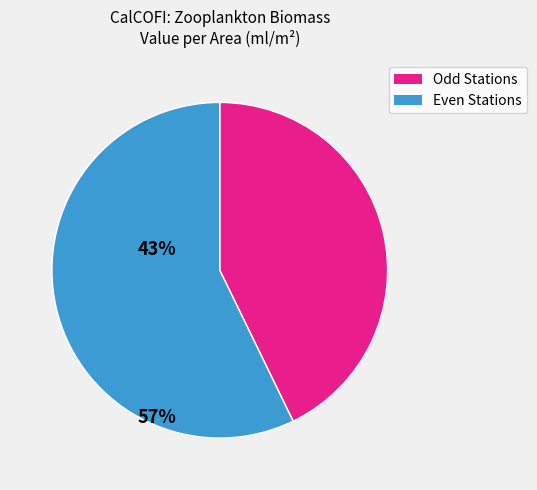

Is there a majority slice in this chart?

Yes